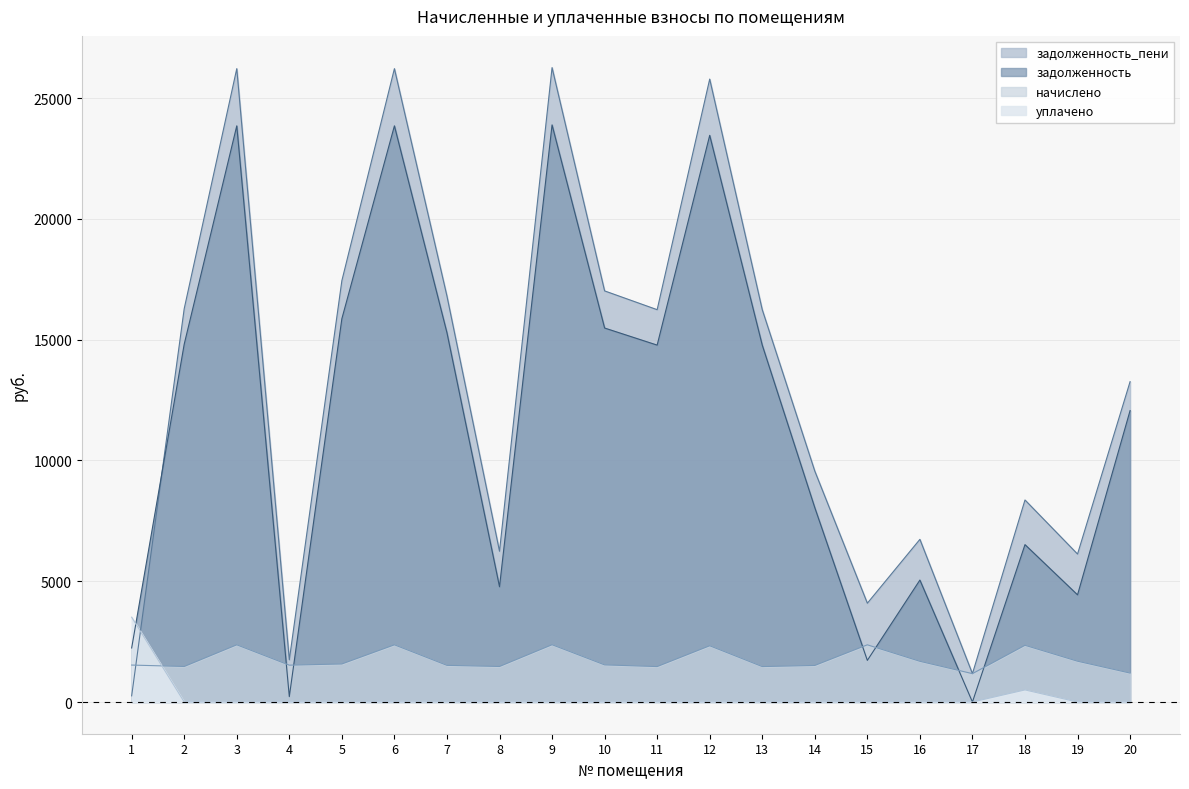

What is the total value across all series at 16?

13464.3